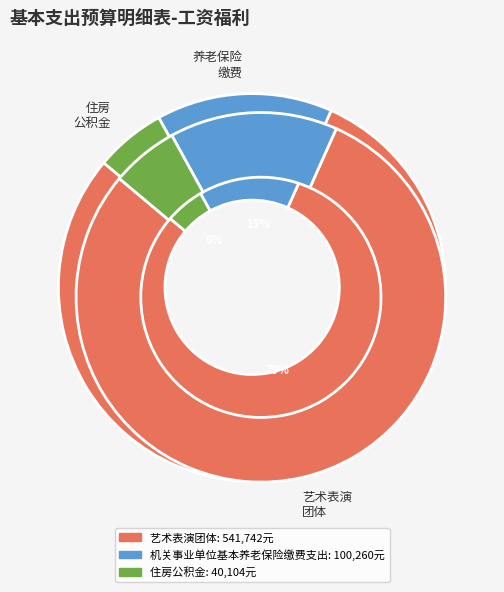

What is the change in value from 艺术表演团体 to 住房公积金?

-501638.0